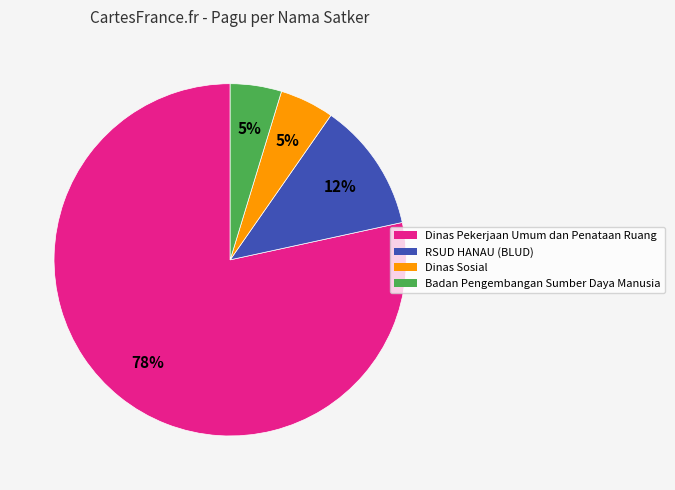

To the nearest percent, what is the average slice percentage?

25%